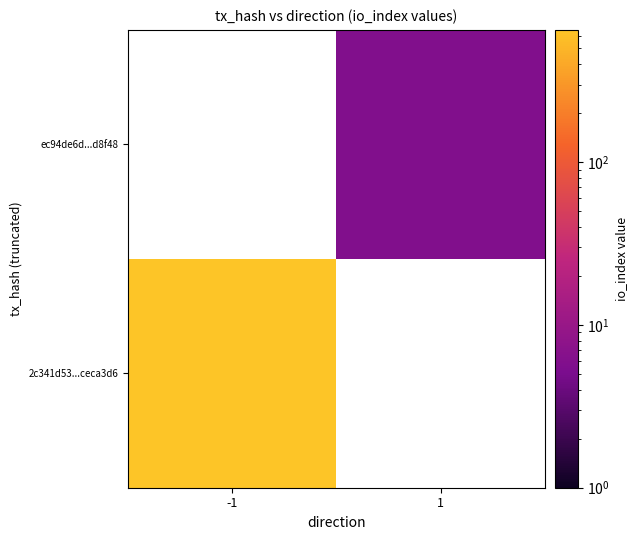

How many values in 2c341d53...ceca3d6 are above zero?

1